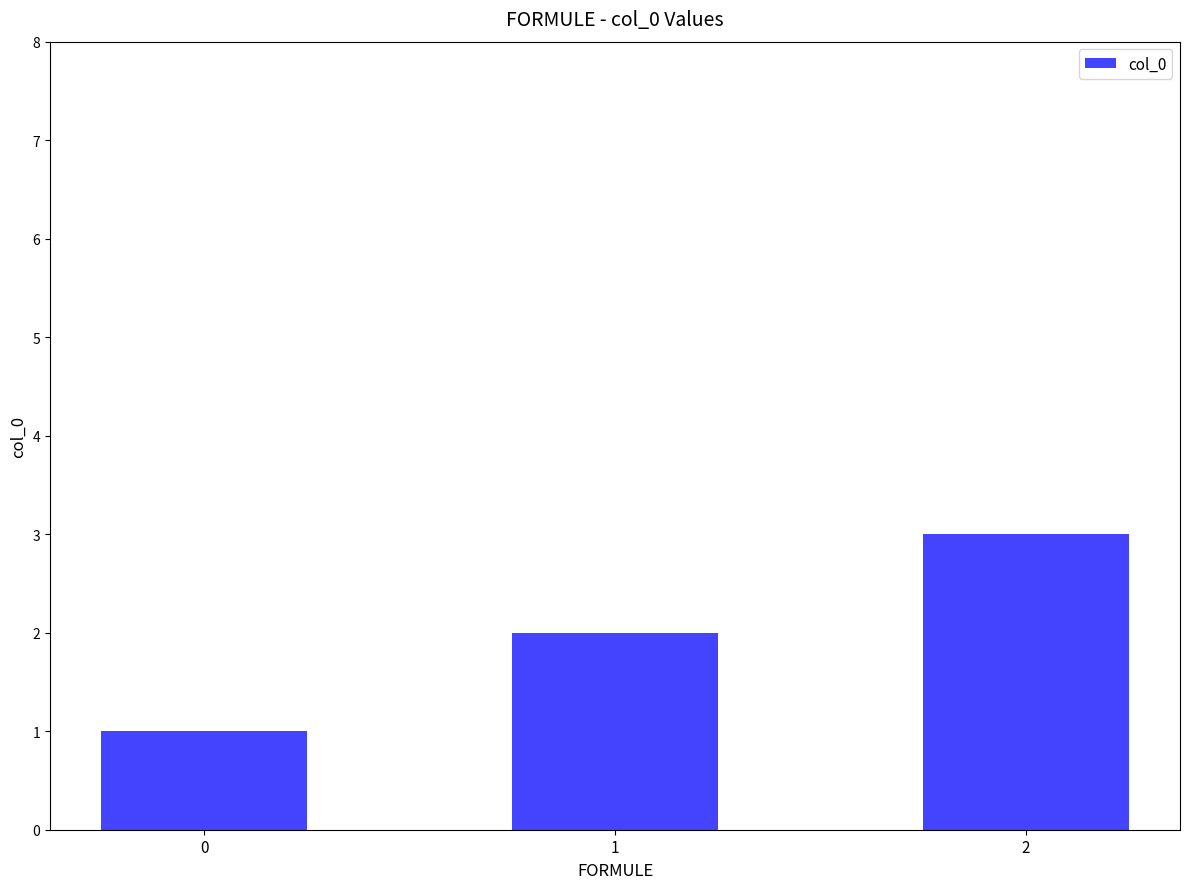

Reading left to right, what are all the values shown in this chart?

0=1	1=2	2=3